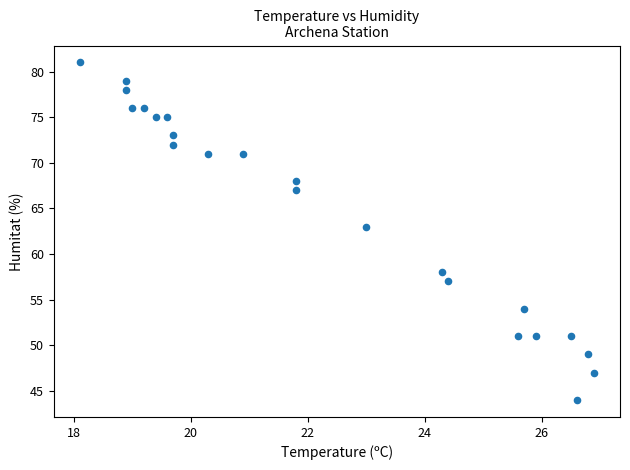

What Y value in the scatter plot is closest to 62?

63